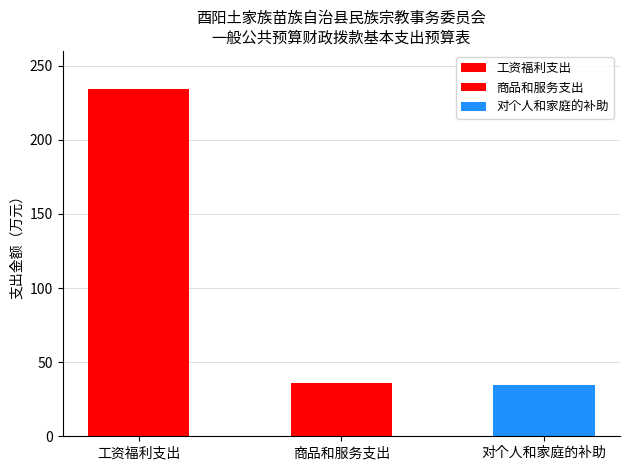

List the labels in order of value, largest first.

工资福利支出, 商品和服务支出, 对个人和家庭的补助